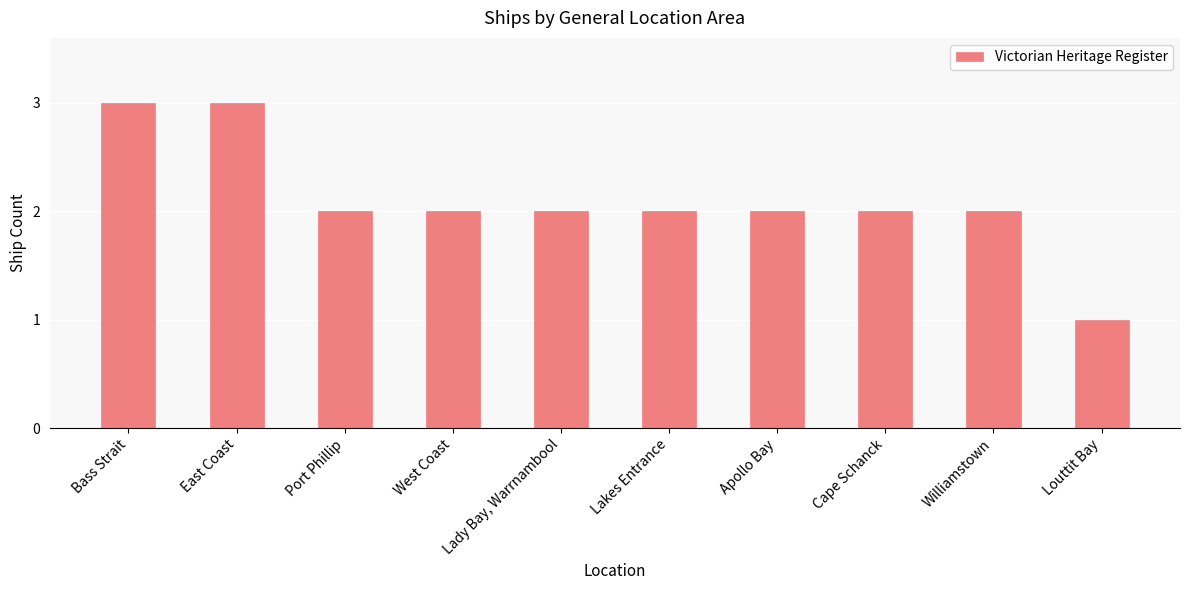

What is the greatest value displayed?

3